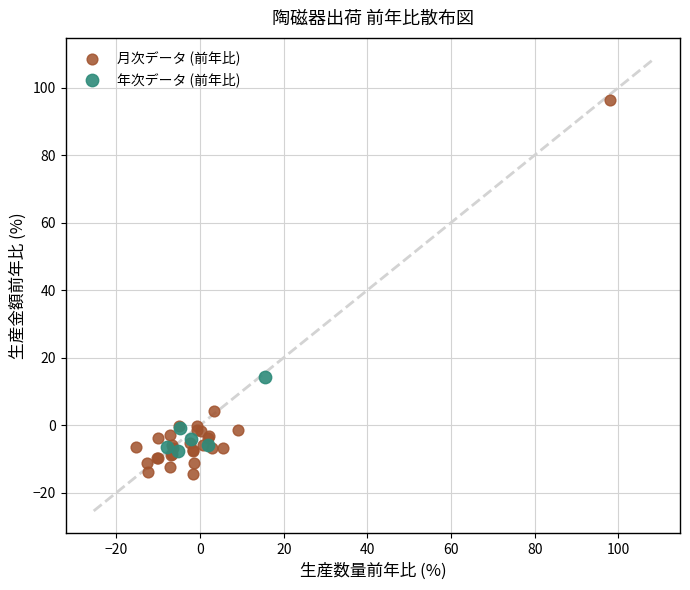

Which series reaches the maximum Y coordinate?

月次データ (前年比)